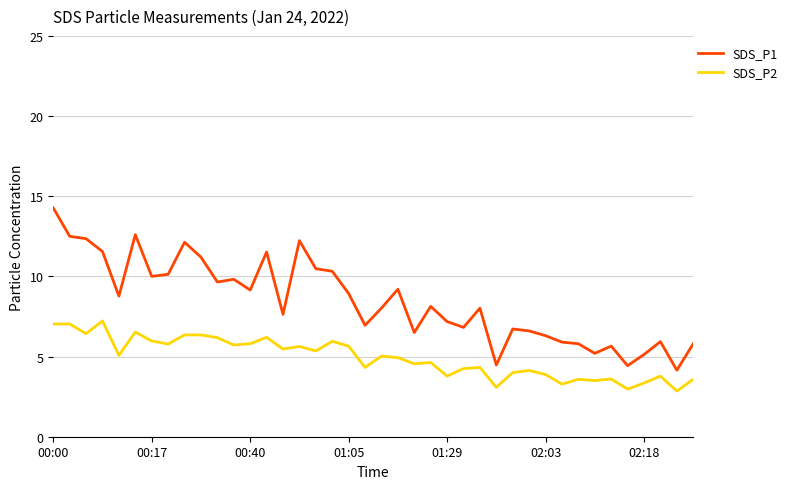

In SDS_P1, how many points are lower than both neighbors (excluding endpoints)?

12